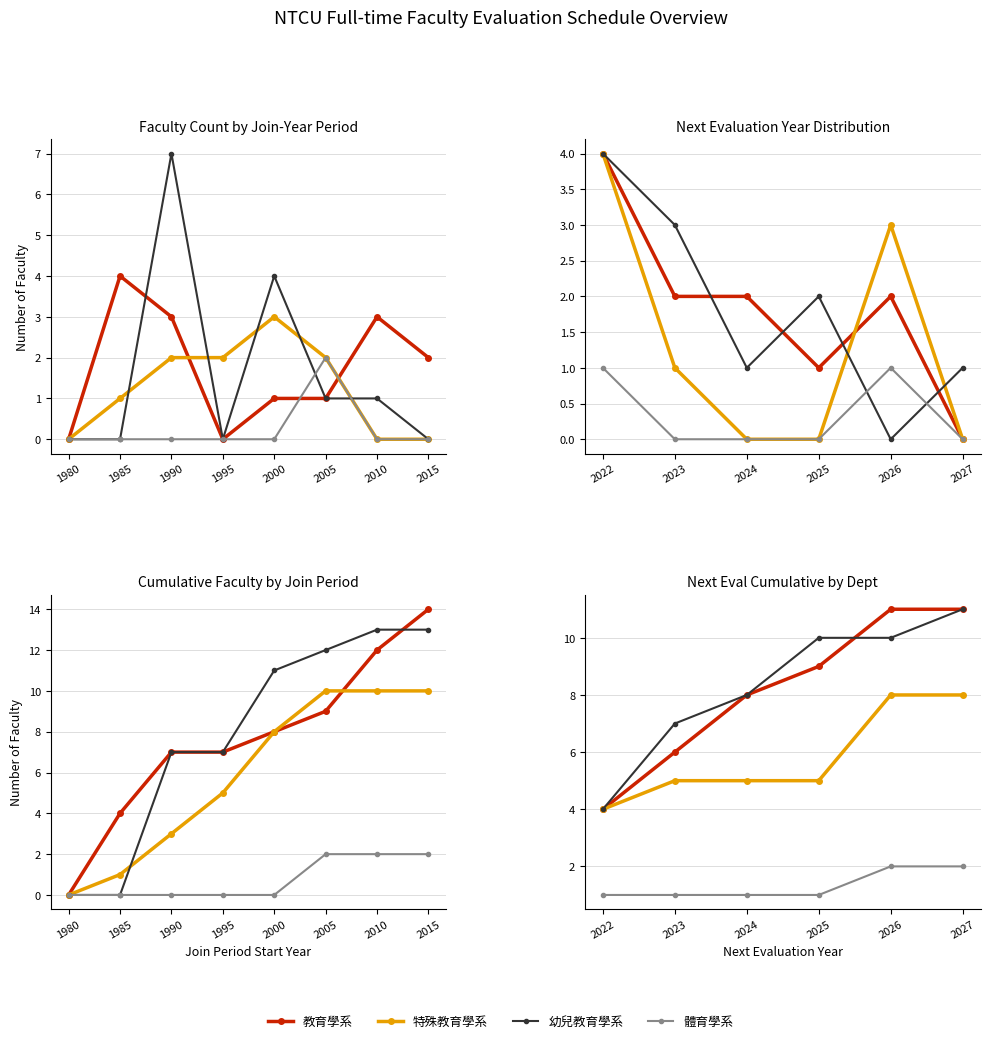

Does the chart display data point markers on the line(s)?

Yes